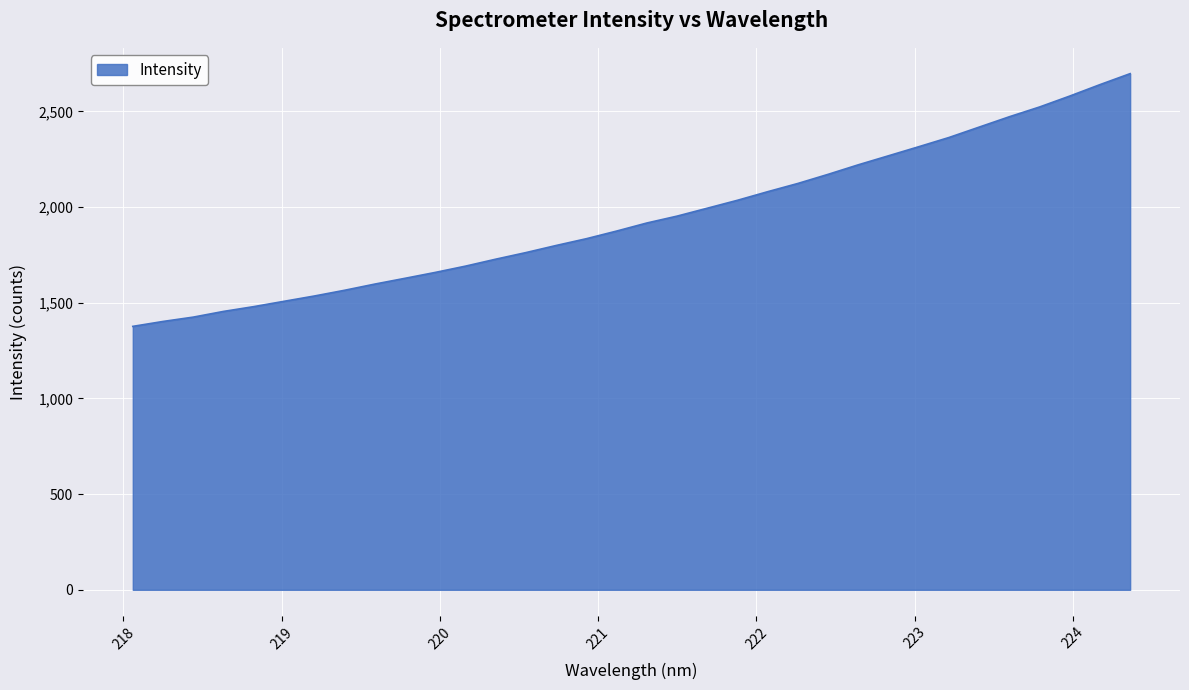

What is the greatest value displayed?

2697.8